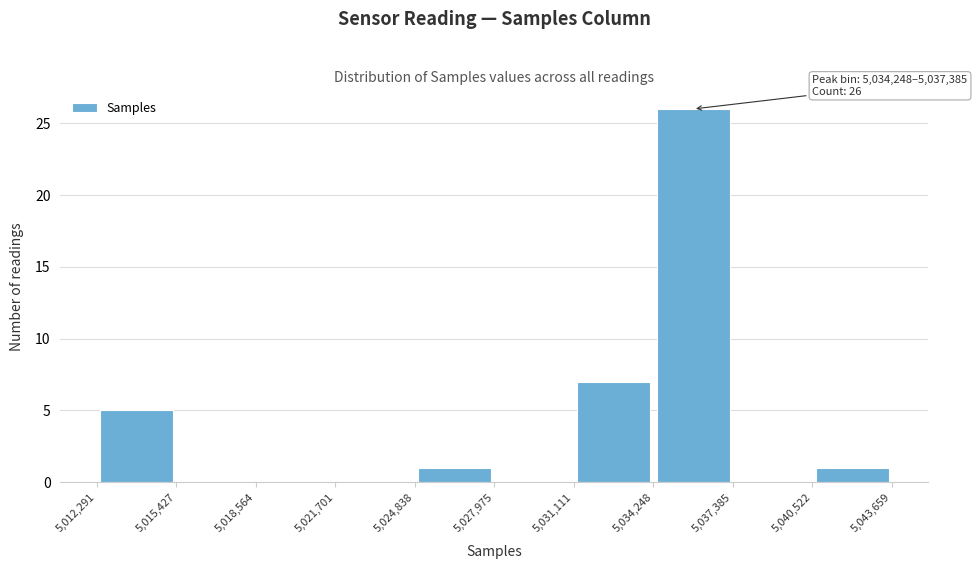

Over which range of the x-axis is the bar tallest?

5,034,248 to 5,037,385